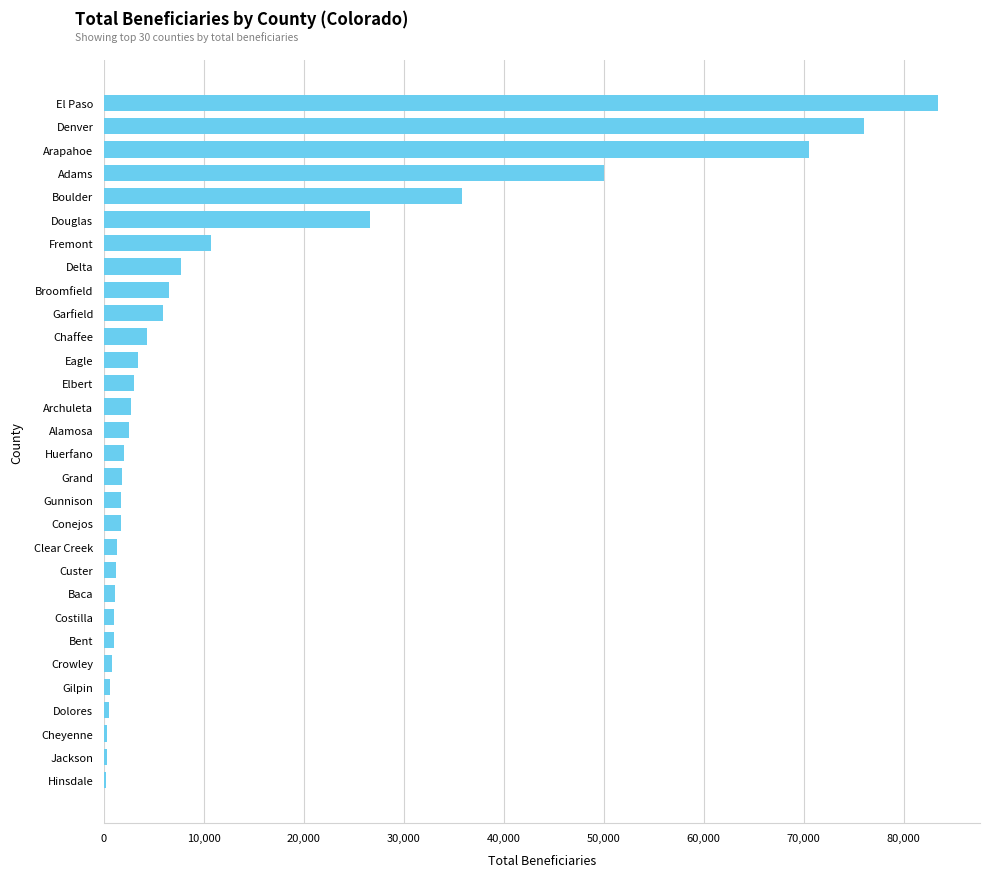

Between Elbert and Bent, which is larger?

Elbert